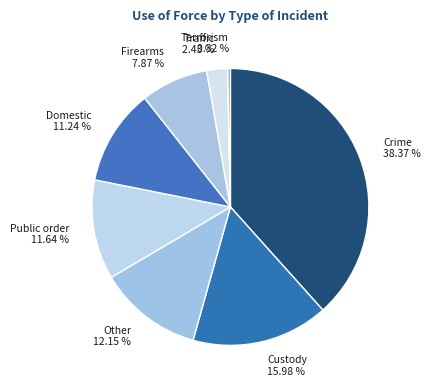

What is the largest slice in the pie chart?

Crime